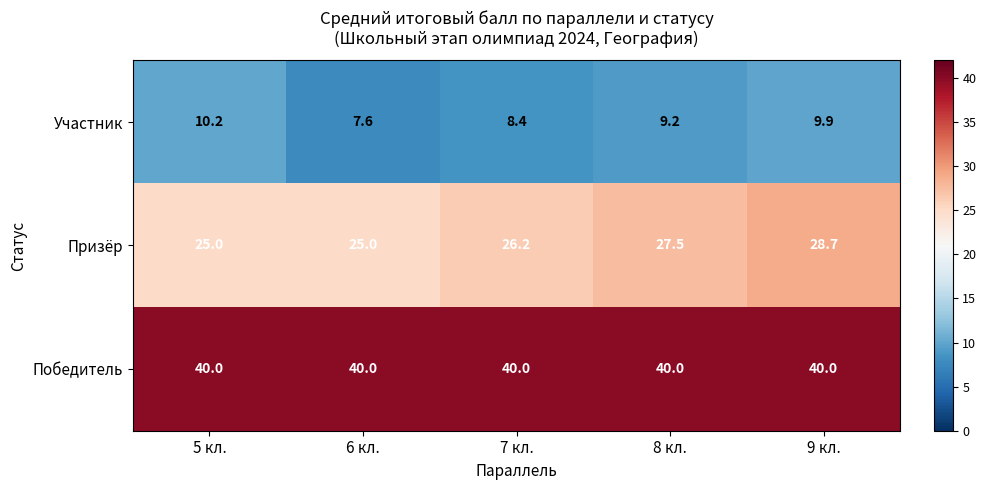

What is the spread (max minus min) of values at 8 кл.?

30.8